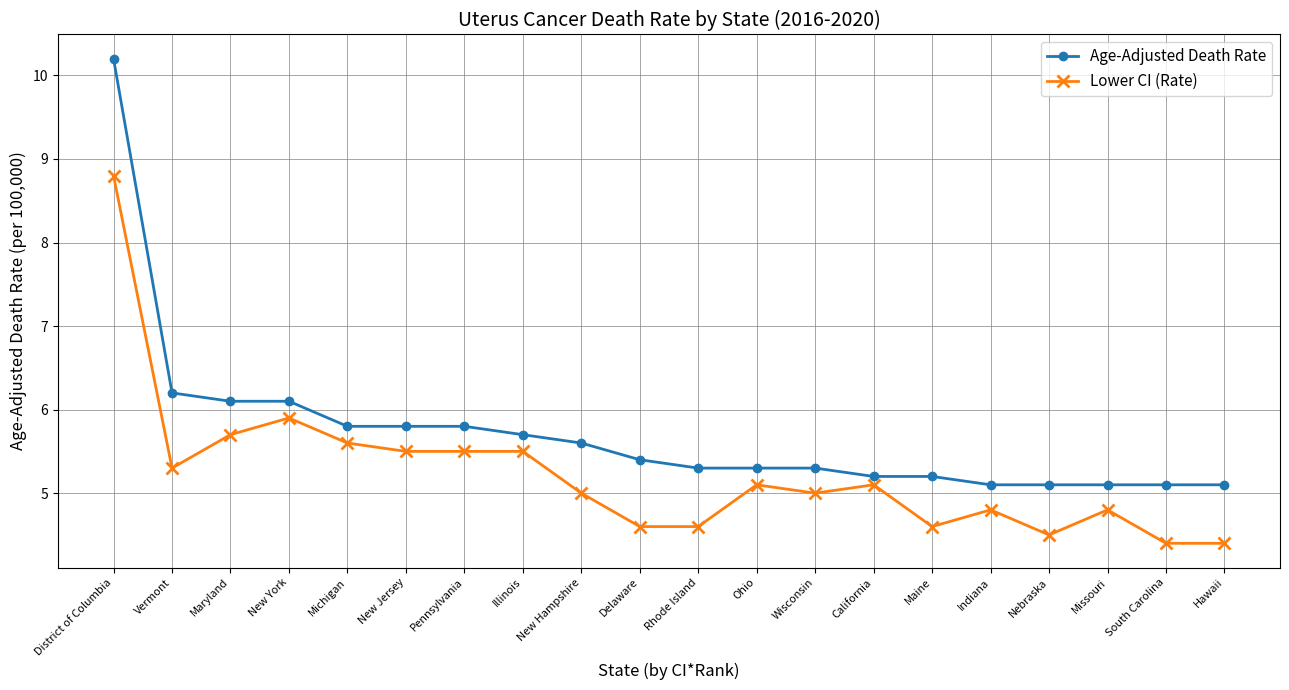

What is the value of the Lower CI (Rate) point at the 3rd from the left?

5.7